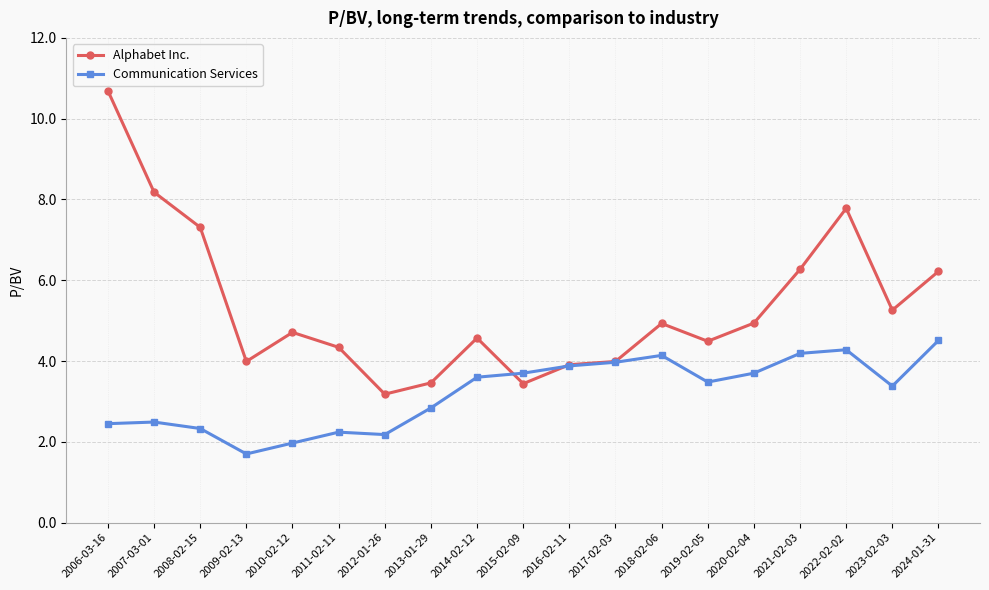

What is the approximate value of Communication Services at 2012-01-26?

2.2